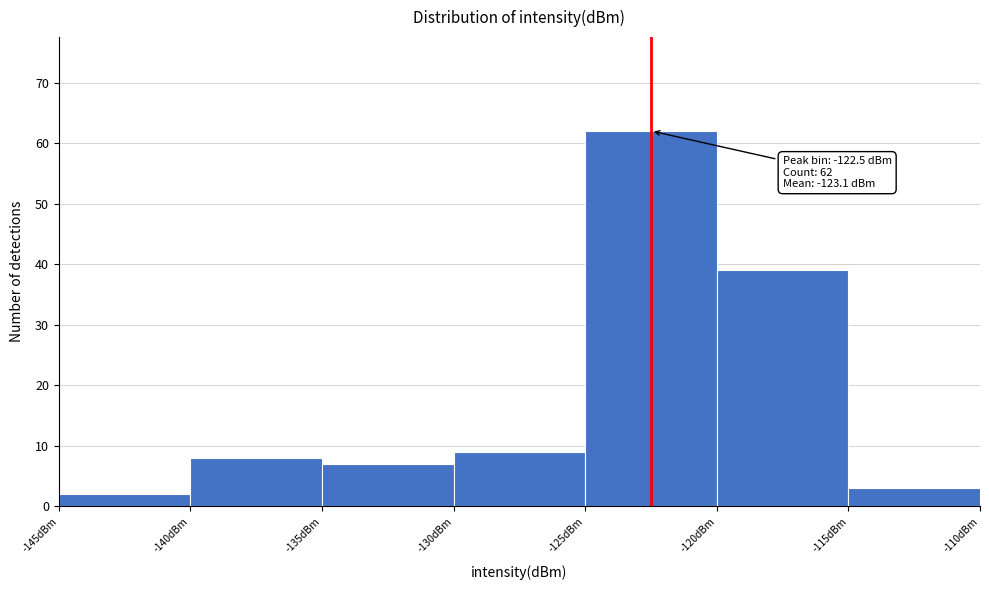

Which range on the x-axis has the tallest bar?

-125 to -120